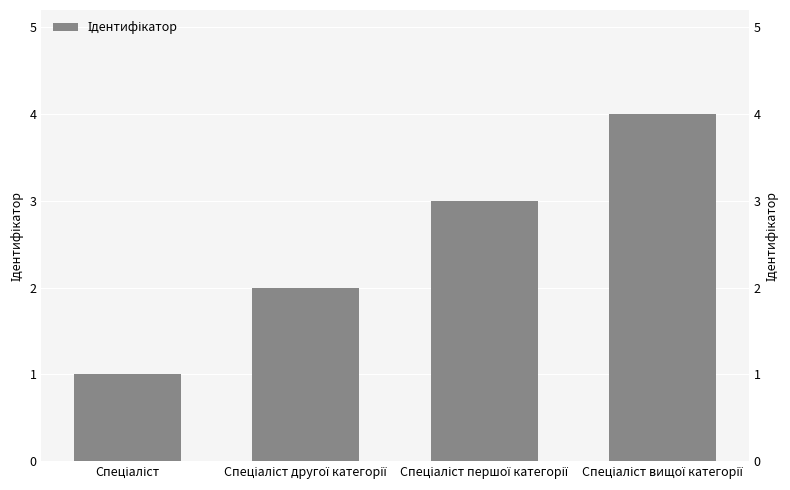

What is the value of the 2nd bar from the left?

2